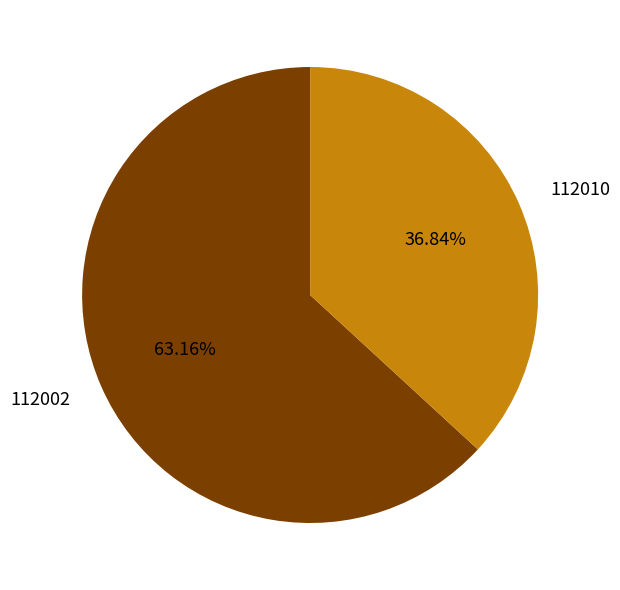

To the nearest percent, what percentage of the pie is 112010?

37%